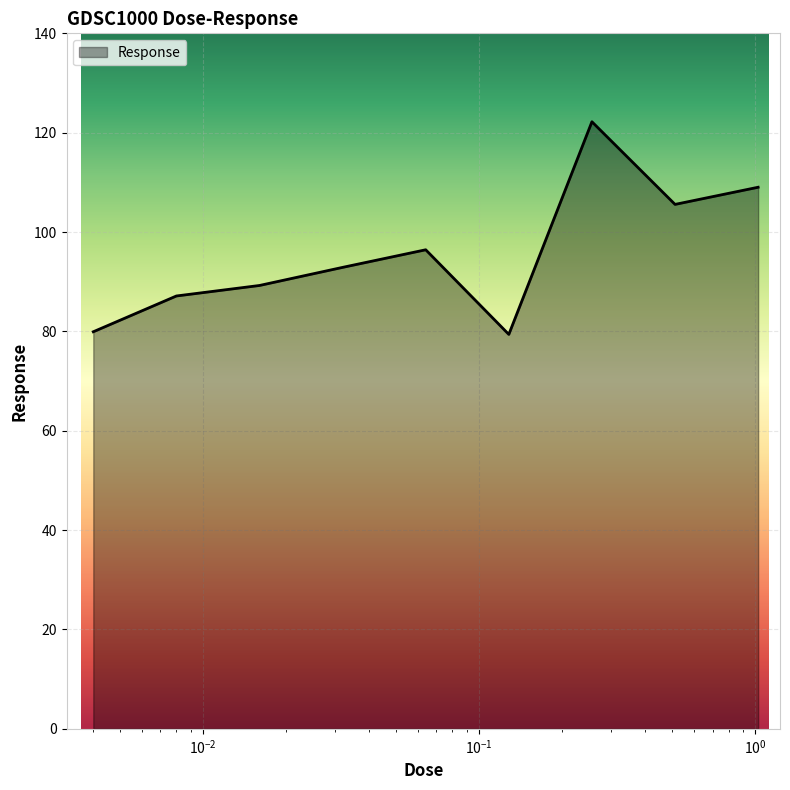

What is the greatest value displayed?

122.2